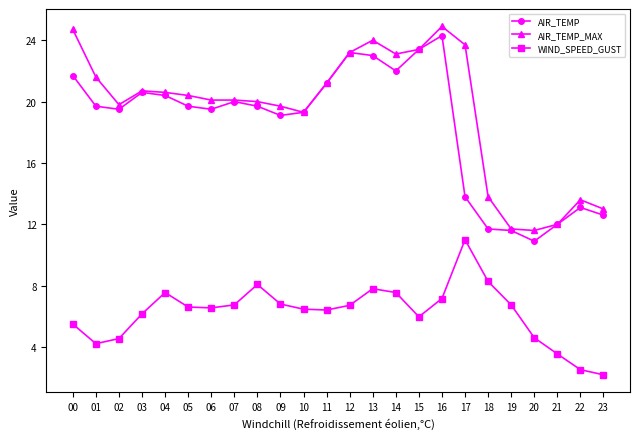

What is the value of the WIND_SPEED_GUST point at the 7th from the left?

6.6